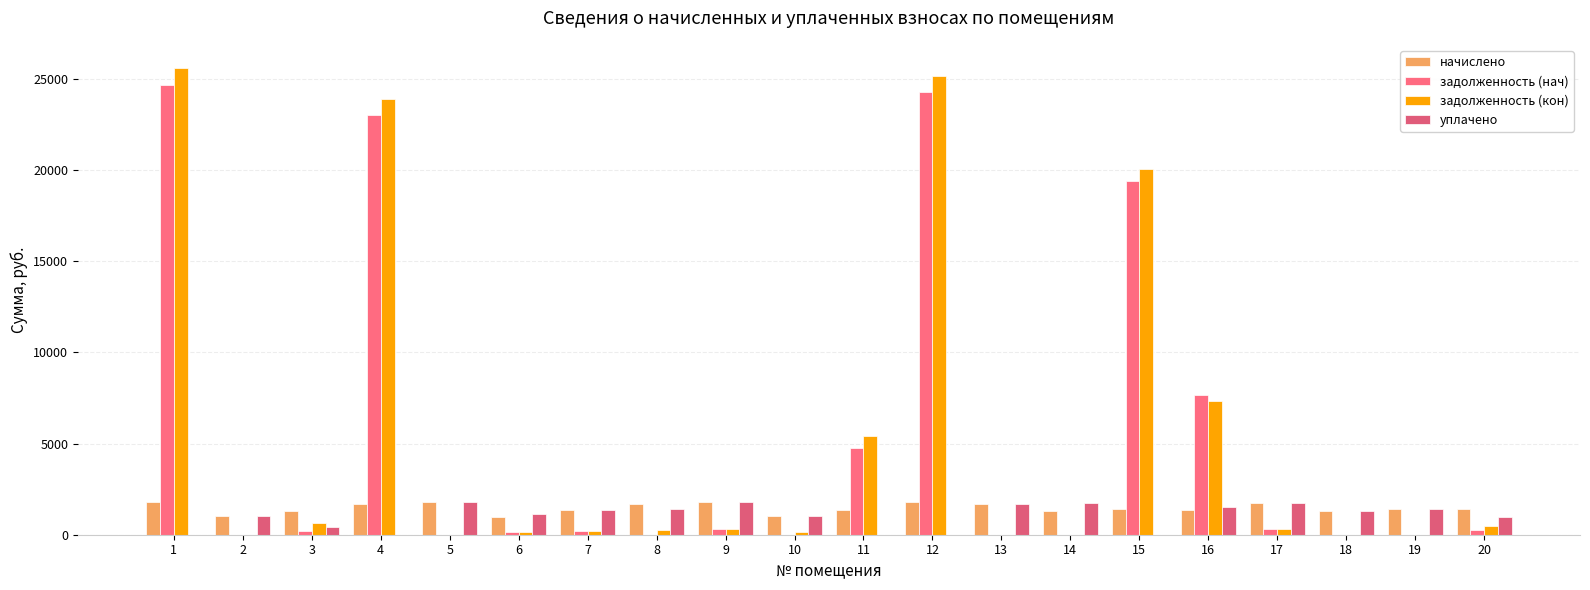

How many groups of bars are there?

20